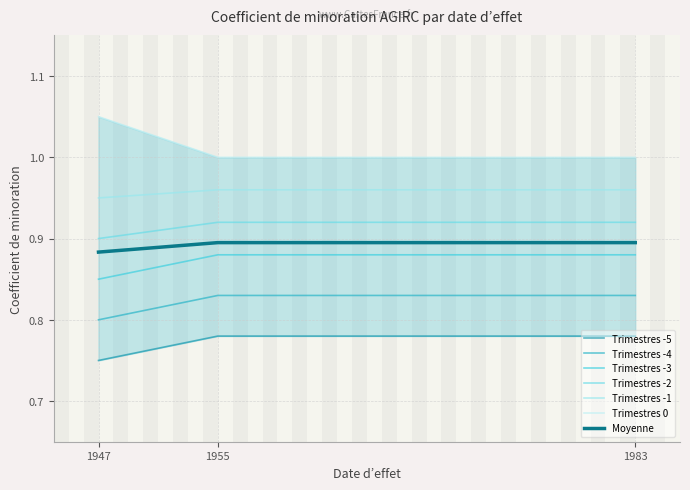

True or false: Trimestres -5 has a value of 0.8 at 1983-01-01.

True